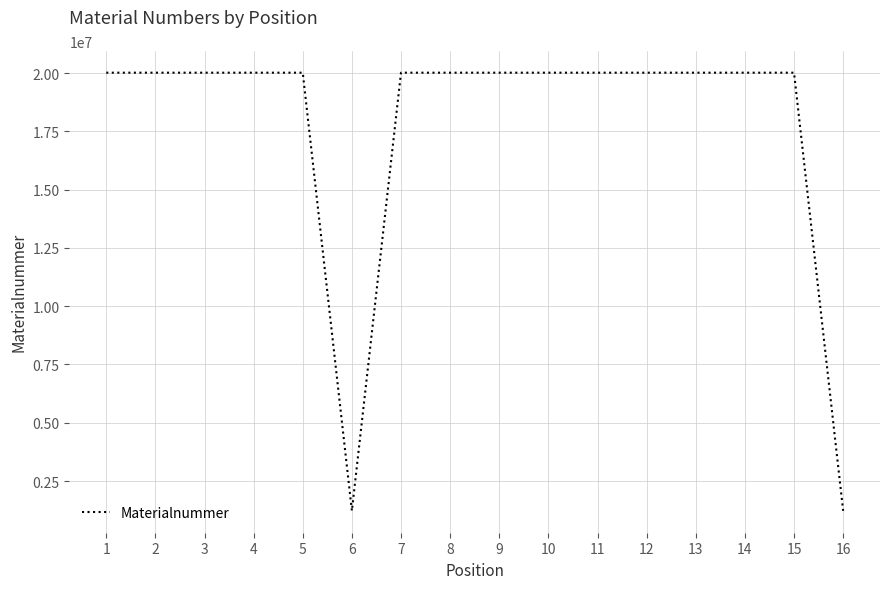

What is the difference between the maximum and minimum values?

18791051